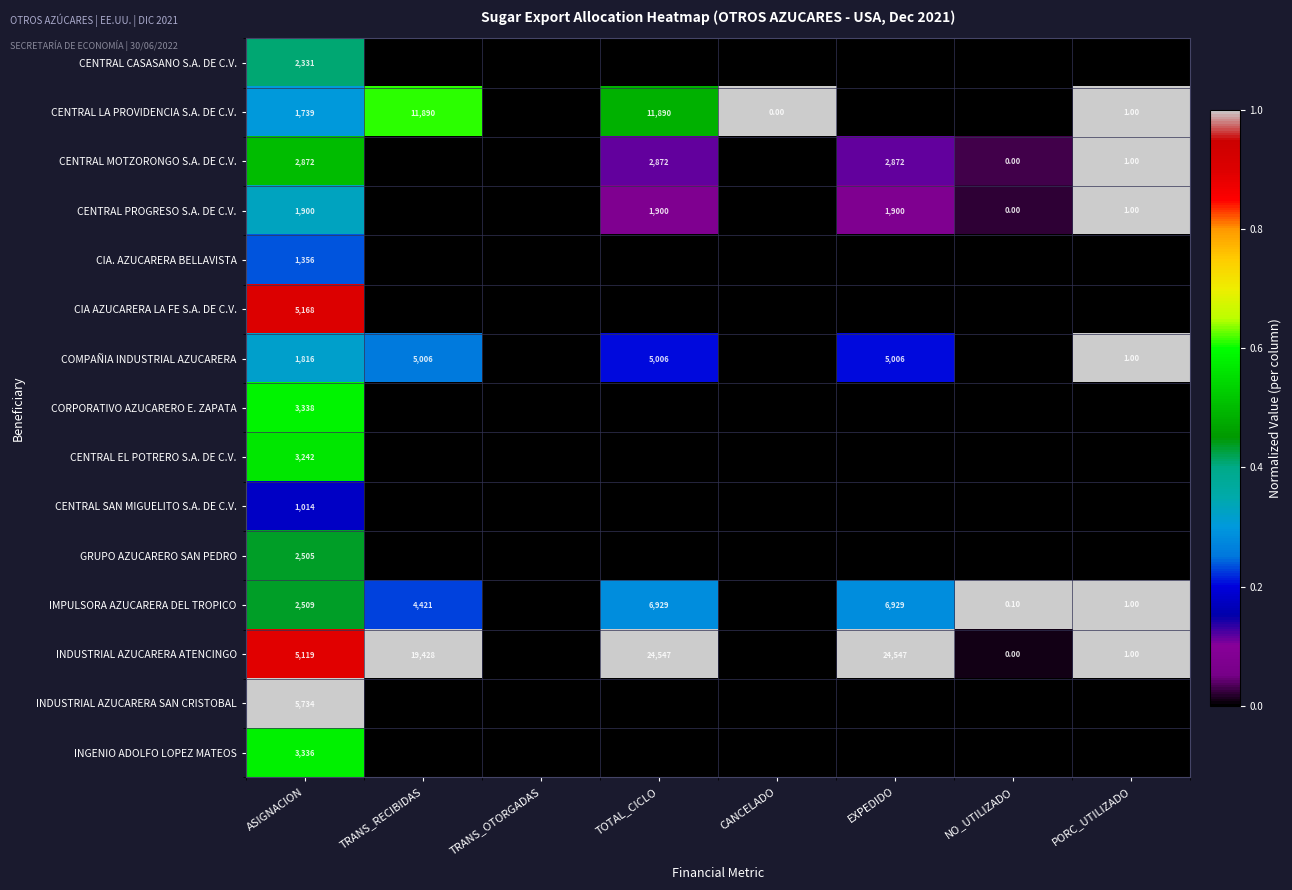

At ASIGNACION, list the series in order from largest to smallest.

INDUSTRIAL AZUCARERA SAN CRISTOBAL, CIA AZUCARERA LA FE S.A. DE C.V., INDUSTRIAL AZUCARERA ATENCINGO, CORPORATIVO AZUCARERO E. ZAPATA, INGENIO ADOLFO LOPEZ MATEOS, CENTRAL EL POTRERO S.A. DE C.V., CENTRAL MOTZORONGO S.A. DE C.V., IMPULSORA AZUCARERA DEL TROPICO, GRUPO AZUCARERO SAN PEDRO, CENTRAL CASASANO S.A. DE C.V., CENTRAL PROGRESO S.A. DE C.V., COMPAÑIA INDUSTRIAL AZUCARERA, CENTRAL LA PROVIDENCIA S.A. DE C.V., CIA. AZUCARERA BELLAVISTA, CENTRAL SAN MIGUELITO S.A. DE C.V.